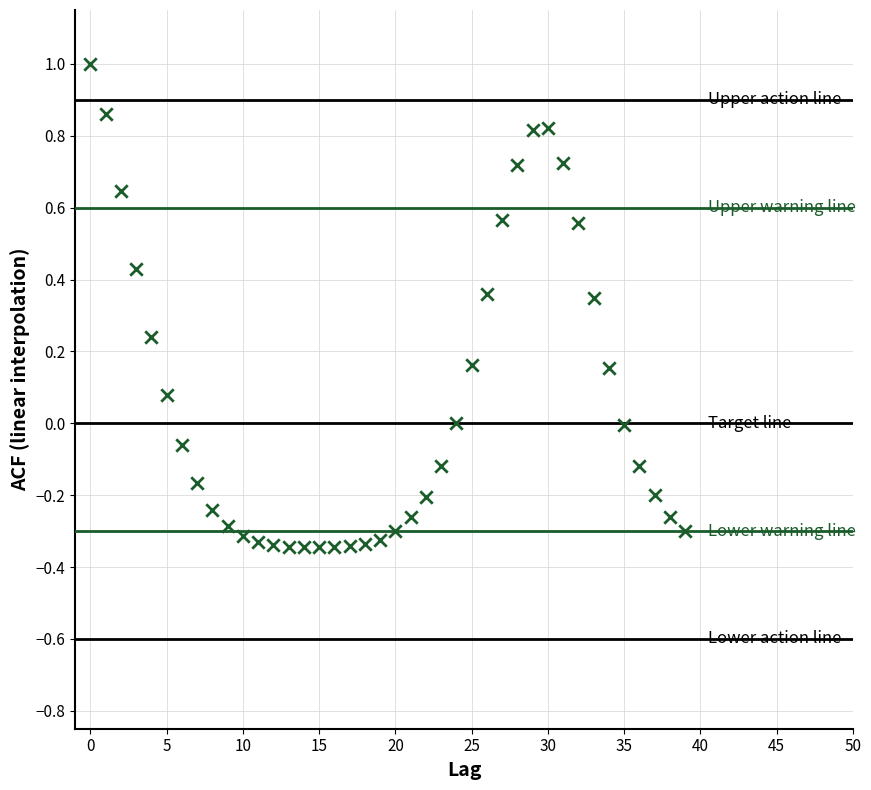

What is the range of Y values (max minus min)?

1.3